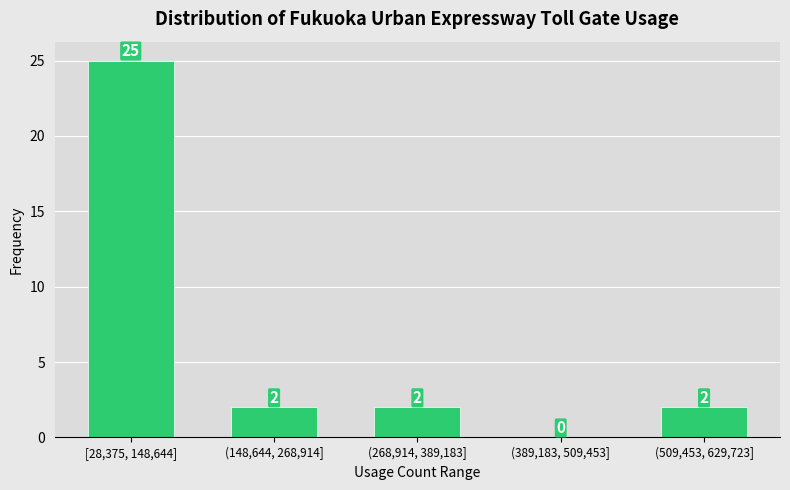

Reading right to left, extract all data points from this chart.

(509,453, 629,723]=2	(389,183, 509,453]=0	(268,914, 389,183]=2	(148,644, 268,914]=2	[28,375, 148,644]=25